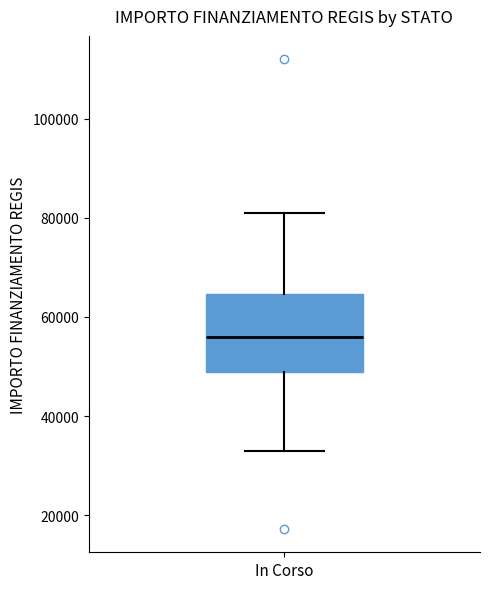

Read this box plot against the y-axis: the position of the median line, the range covered by the box, and the ends of both whiskers. The values are not printed on the chart, so give them approximately, as read against the axis.

median 56000, box 50000 to 64000, whiskers 32000 to 80000